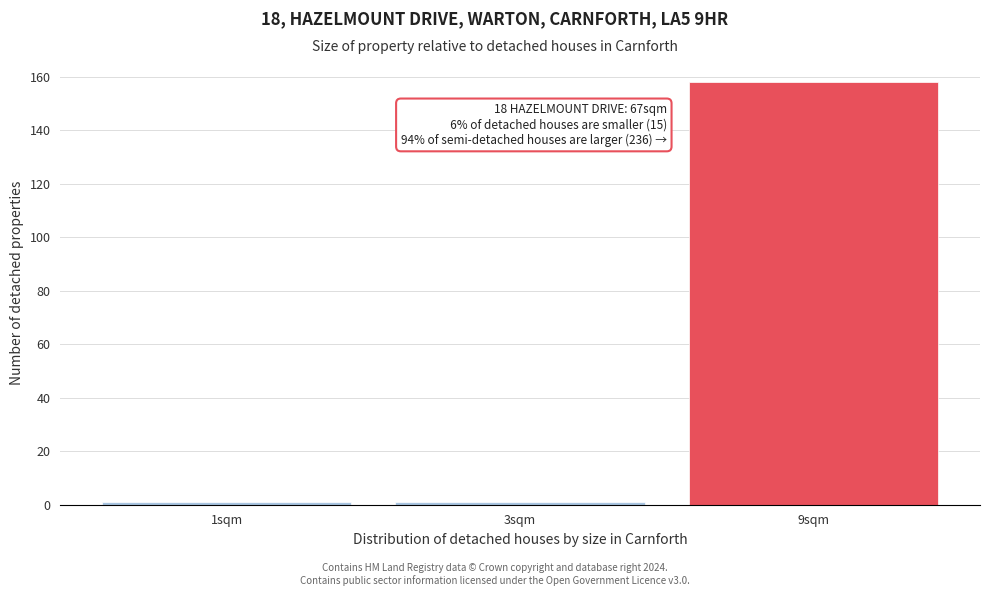

Reading left to right, list all the values displayed in this chart.

1sqm=1	3sqm=1	9sqm=158